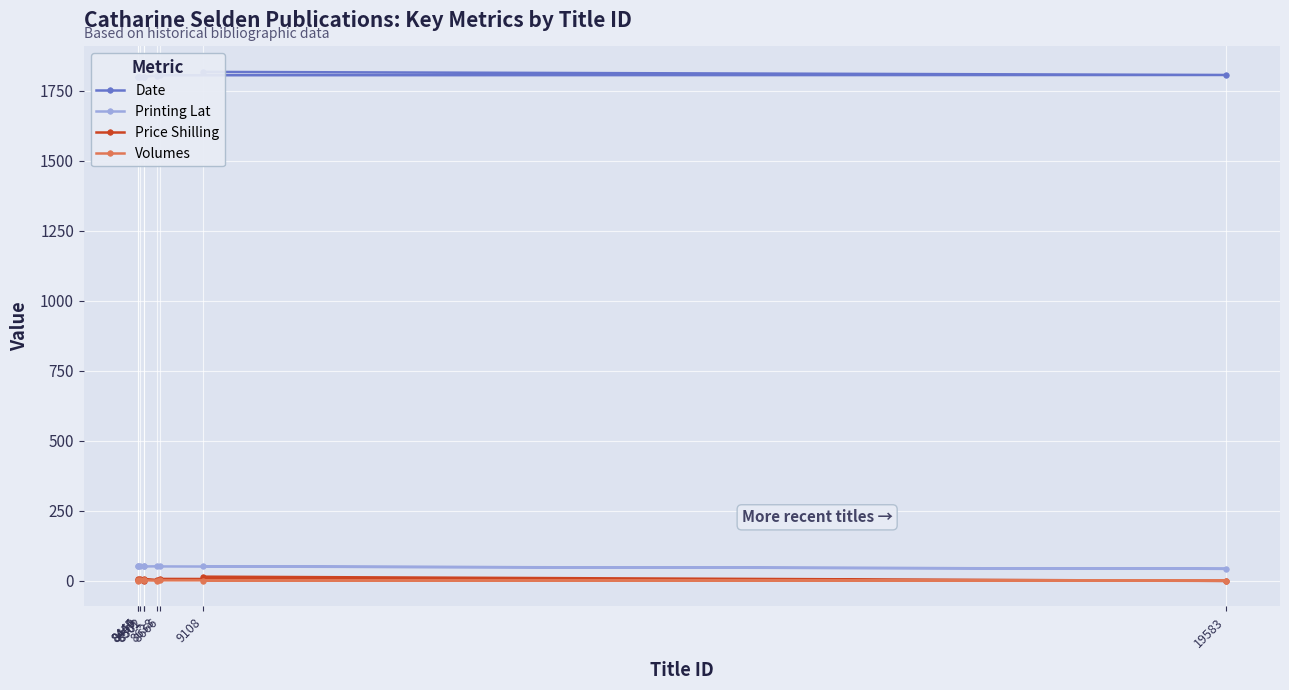

Count the number of categories in the chart.

9